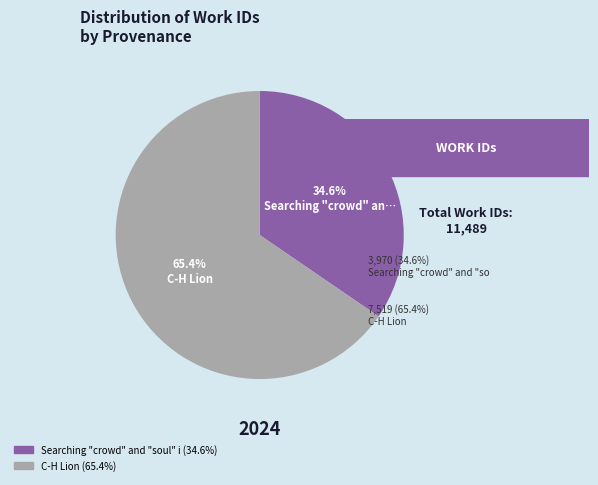

Does any single category account for the majority?

Yes